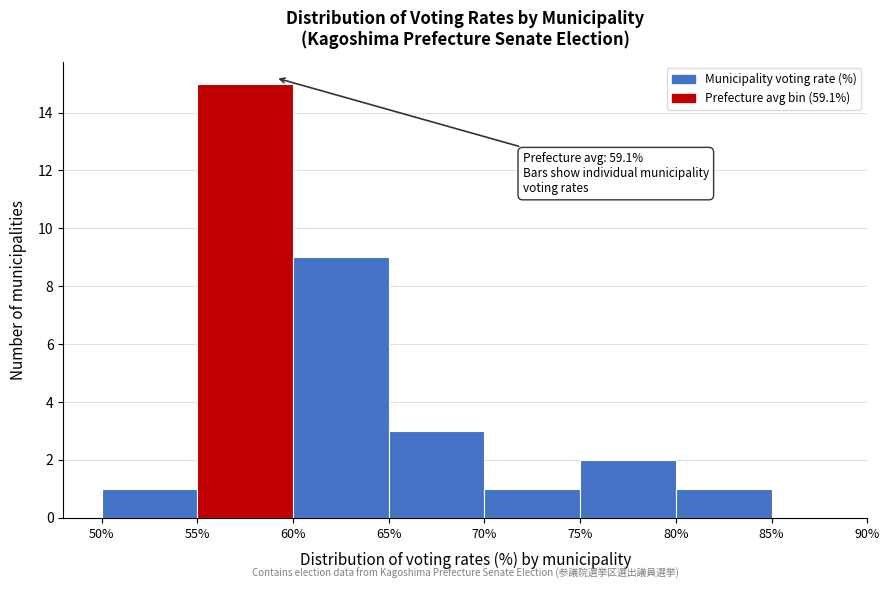

Over which range of the x-axis is the bar tallest?

55% to 60%